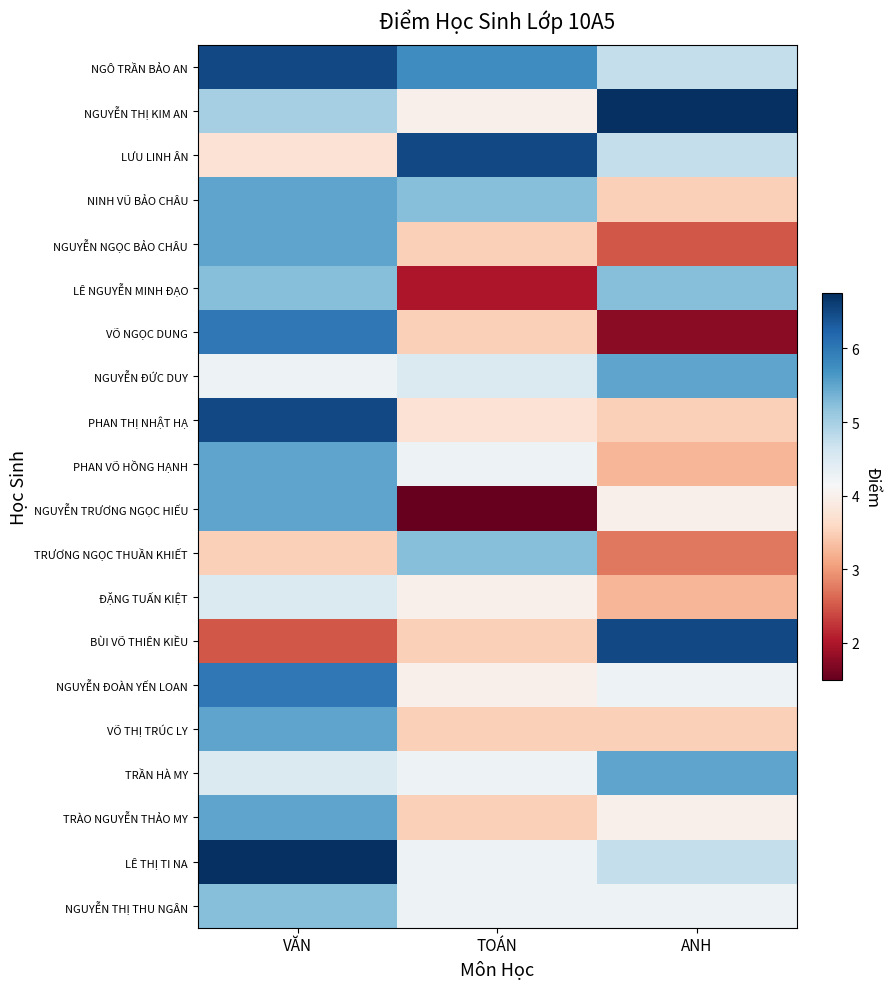

At how many categories does at least one series exceed 5?

3